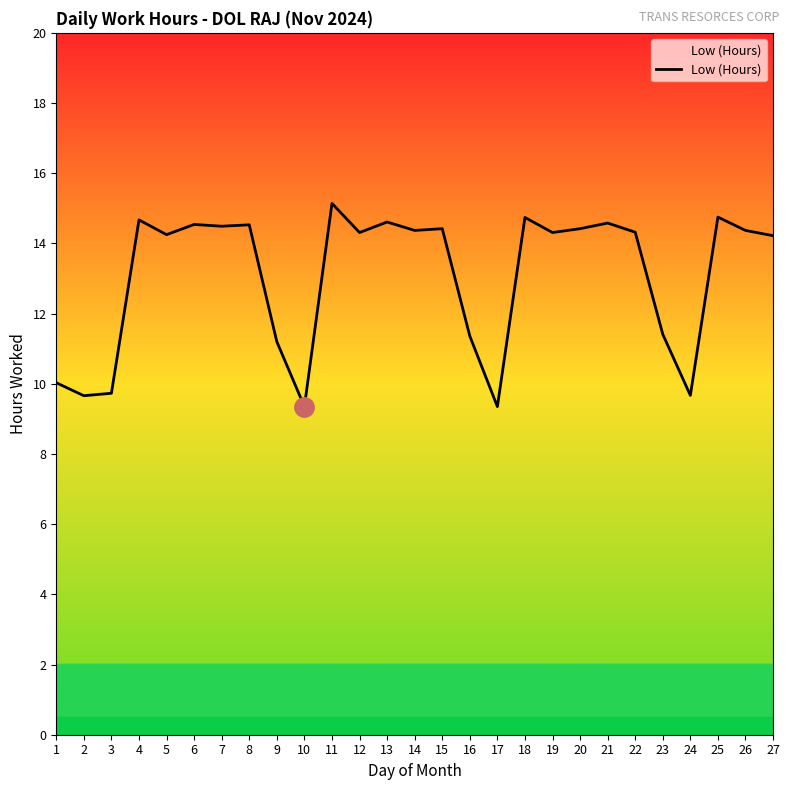

The chart shows a value of 10.0 at 1. True or false?

True